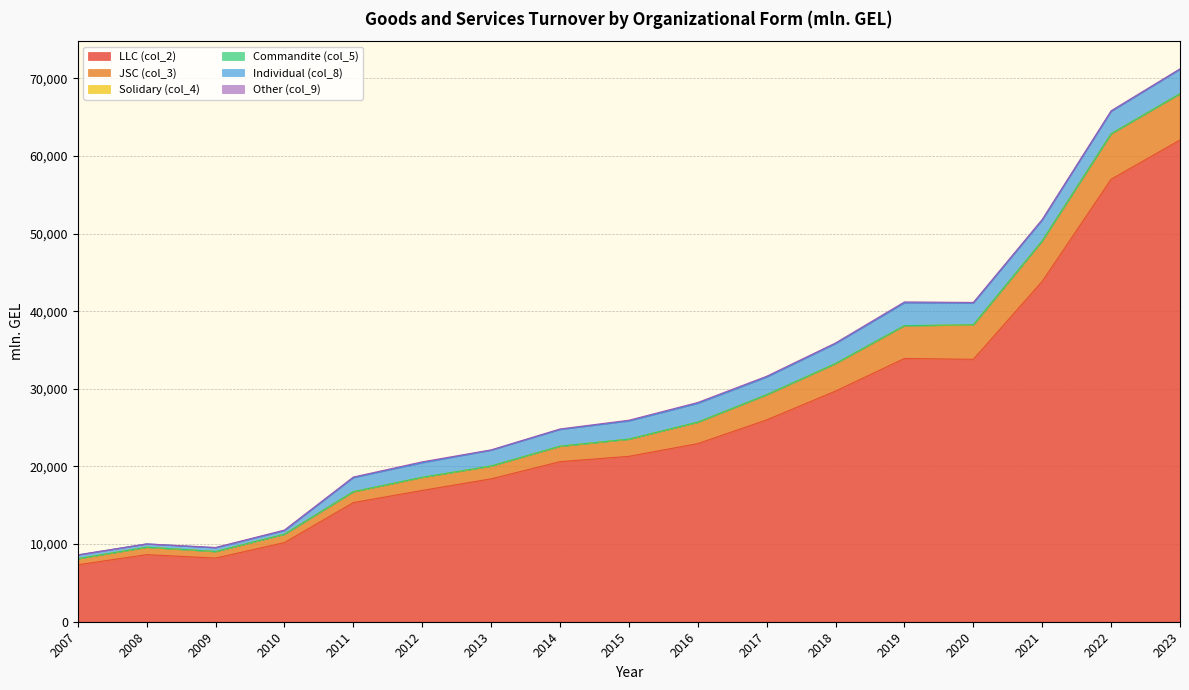

Reading left to right, extract all data points from this chart.

LLC (col_2): 2007=7339.7	2008=8643.2	2009=8196.6	2010=10196.9	2011=15348.2	2012=16911.2	2013=18404.4	2014=20617.4	2015=21302.8	2016=22943.7	2017=25994.9	2018=29708.9	2019=33908.0	2020=33797.8	2021=43839.3	2022=56994.4	2023=62045.3
JSC (col_3): 2007=755.8	2008=940.1	2009=830.4	2010=1066.7	2011=1385.7	2012=1661.2	2013=1639.6	2014=1975.2	2015=2199.7	2016=2751.4	2017=3237.9	2018=3521.3	2019=4200.7	2020=4415.9	2021=5200.5	2022=5842.0	2023=5944.9
Solidary (col_4): 2007=22.4	2008=17.5	2009=15.4	2010=9.8	2011=16.3	2012=24.6	2013=14.1	2014=13.7	2015=14.8	2016=8.9	2017=4.6	2018=24.8	2019=25.8	2020=25.9	2021=10.9	2022=12.9	2023=13.2
Commandite (col_5): 2007=1.6	2008=2.3	2009=1.9	2010=2.0	2011=2.2	2012=5.6	2013=2.8	2014=3.8	2015=2.8	2016=2.1	2017=2.0	2018=2.2	2019=2.5	2020=2.7	2021=2.7	2022=0.0	2023=6.8
Individual (col_8): 2007=476.0	2008=418.1	2009=481.8	2010=471.4	2011=1812.1	2012=1881.2	2013=2032.1	2014=2153.7	2015=2341.2	2016=2427.0	2017=2278.4	2018=2570.3	2019=2943.4	2020=2809.4	2021=2686.2	2022=2888.3	2023=3140.9
Other (col_9): 2007=19.1	2008=0.9	2009=39.2	2010=58.7	2011=72.5	2012=111.5	2013=42.1	2014=64.5	2015=94.2	2016=105.6	2017=100.1	2018=79.2	2019=112.6	2020=71.2	2021=74.7	2022=71.8	2023=60.4